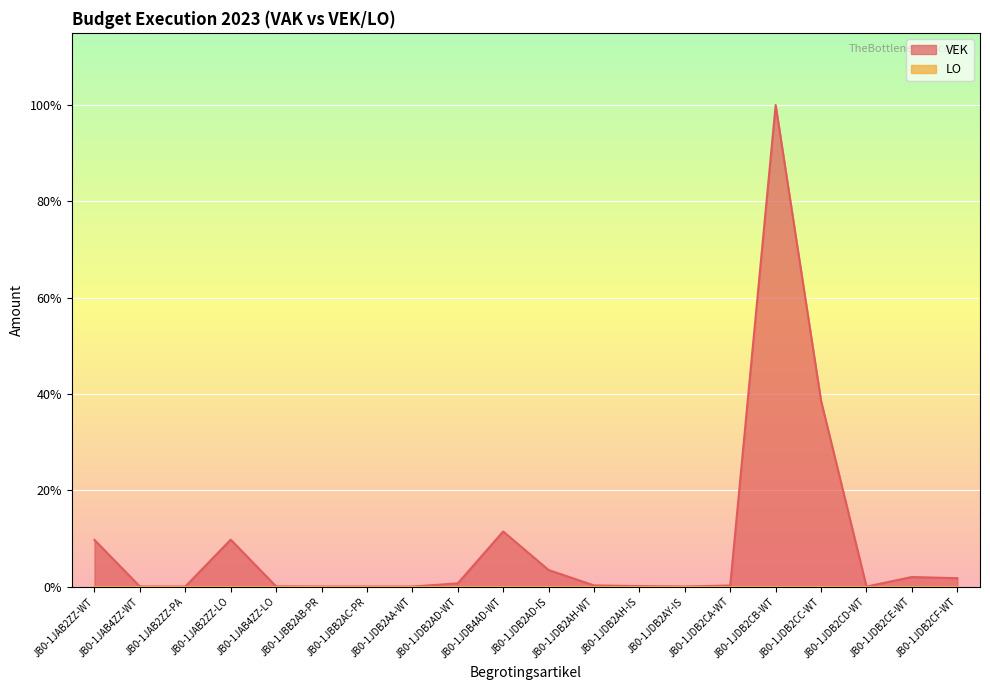

The value at JB0-1JDB2AY-IS is 0. True or false?

True